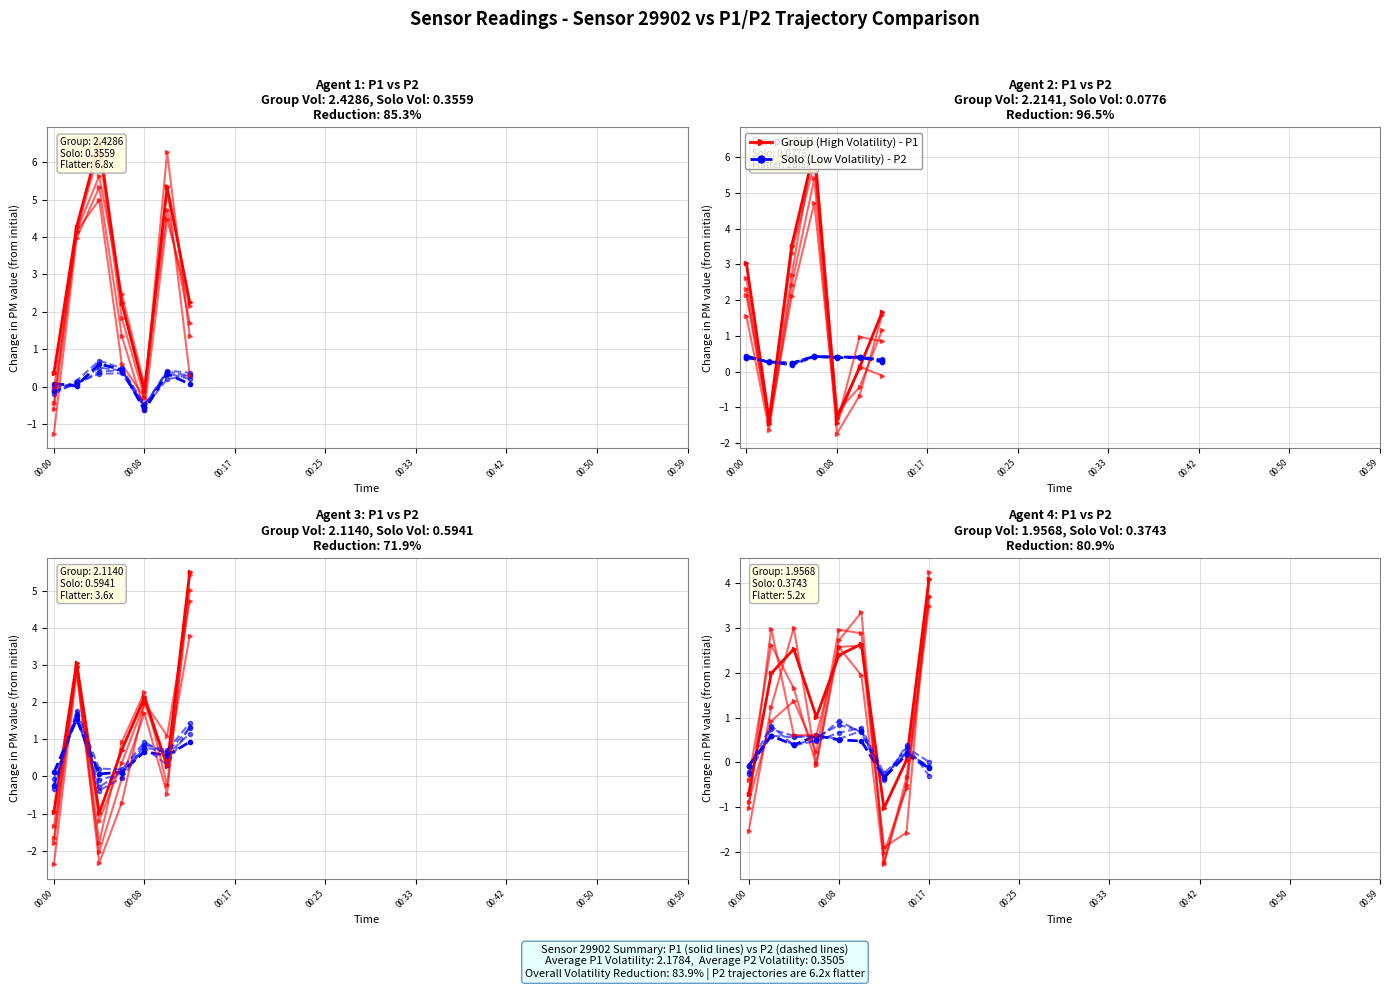

True or false: Solo (Low Volatility) has a value of 0.6 at 00:08.

True